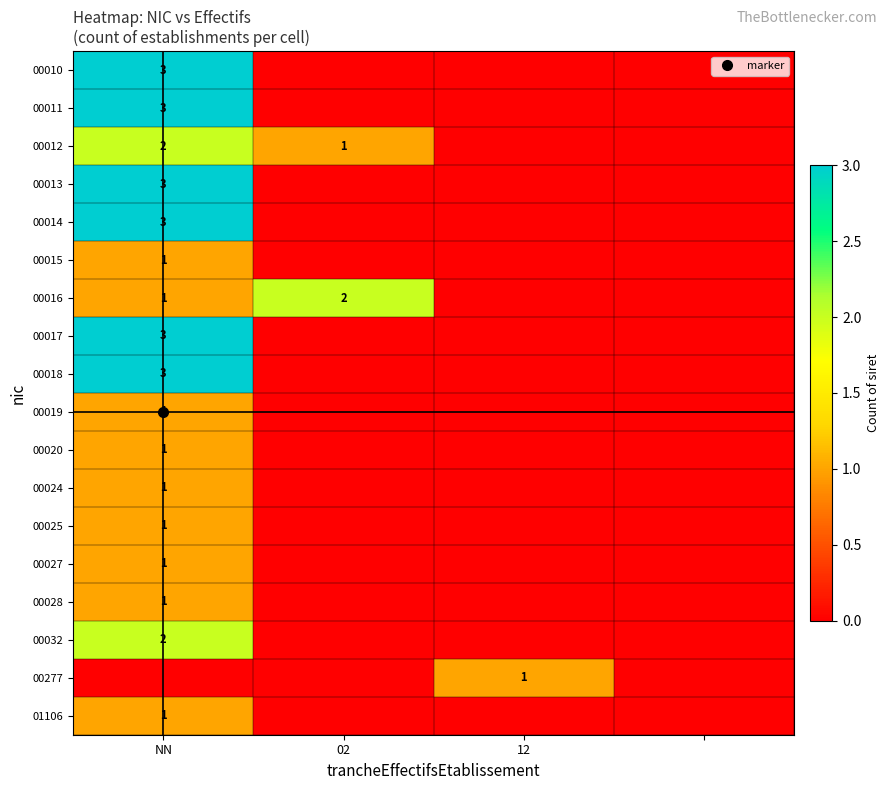

Between 02 and 12, which series saw the biggest shift?

00016